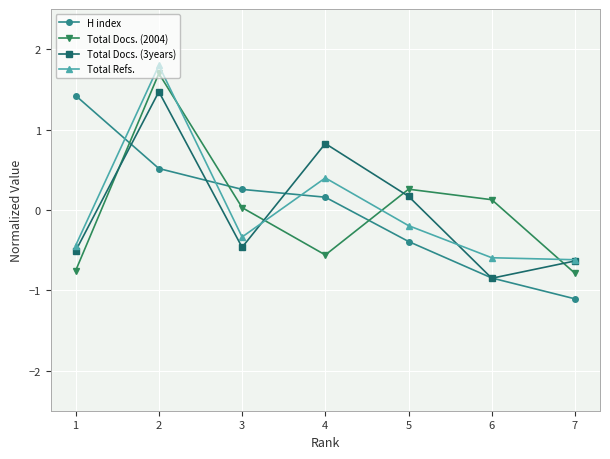

How many values in the Total Docs. (3years) series exceed 0?

3